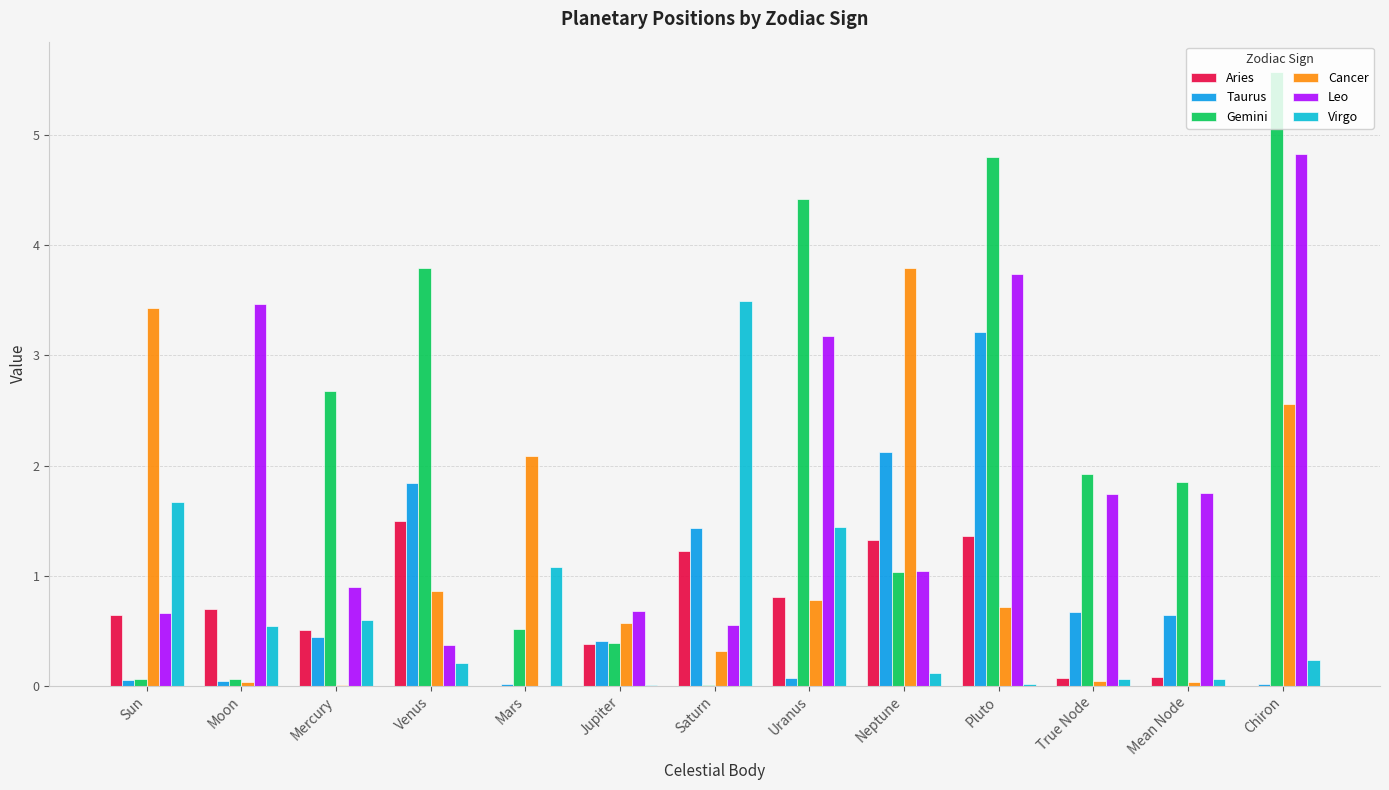

At which label does Cancer reach its peak?

Neptune